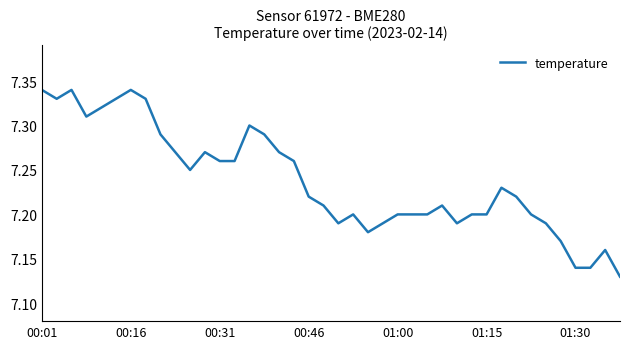

Is this an area chart (filled region under the line)?

No